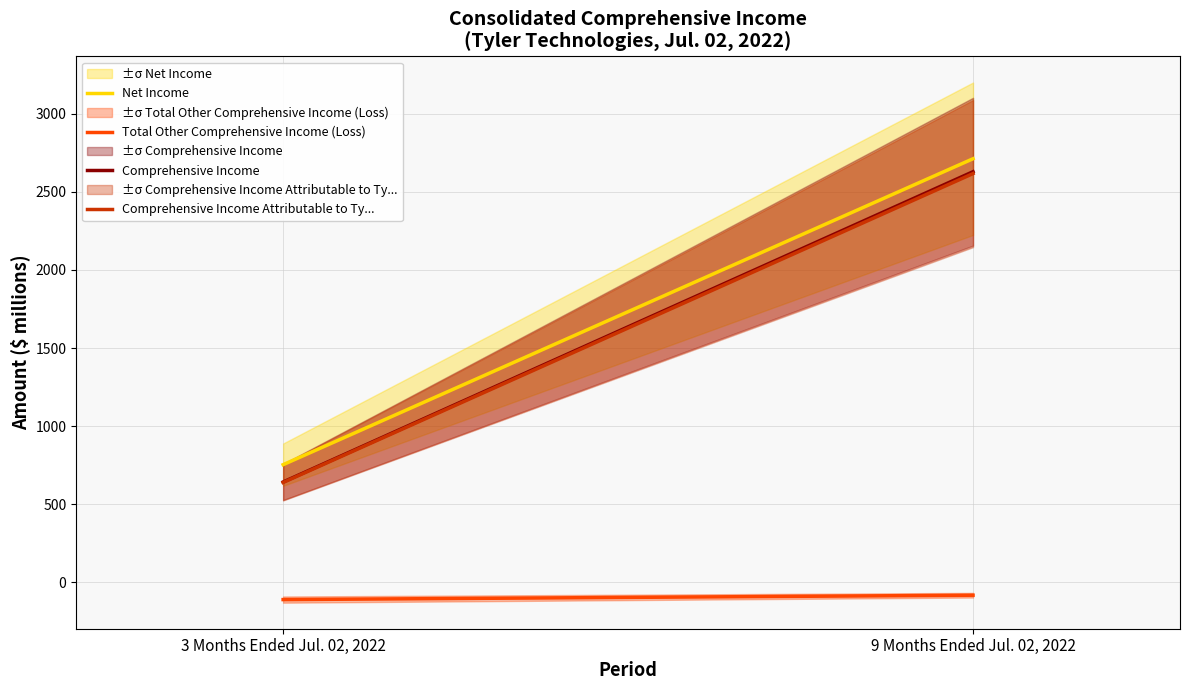

At which category is the sum across all series the highest?

9 Months Ended Jul. 02, 2022